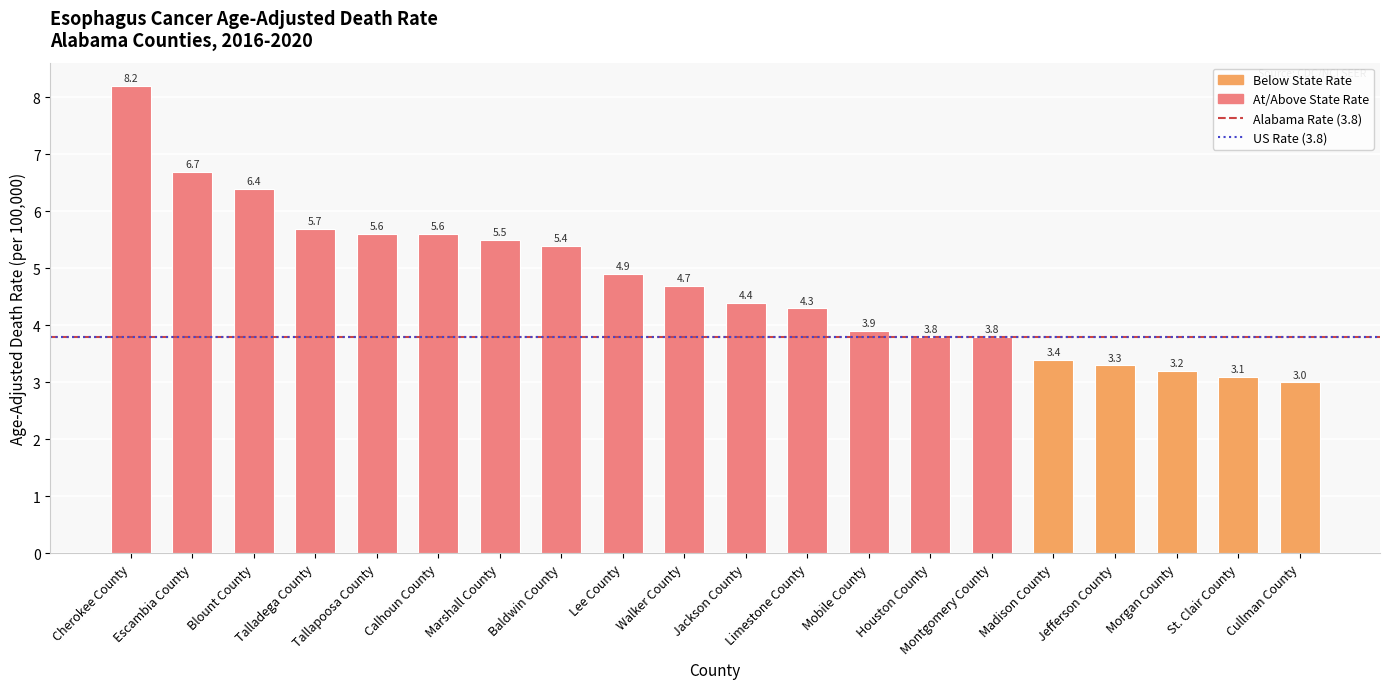

What is the label of the 5th bar from the left?

Tallapoosa County